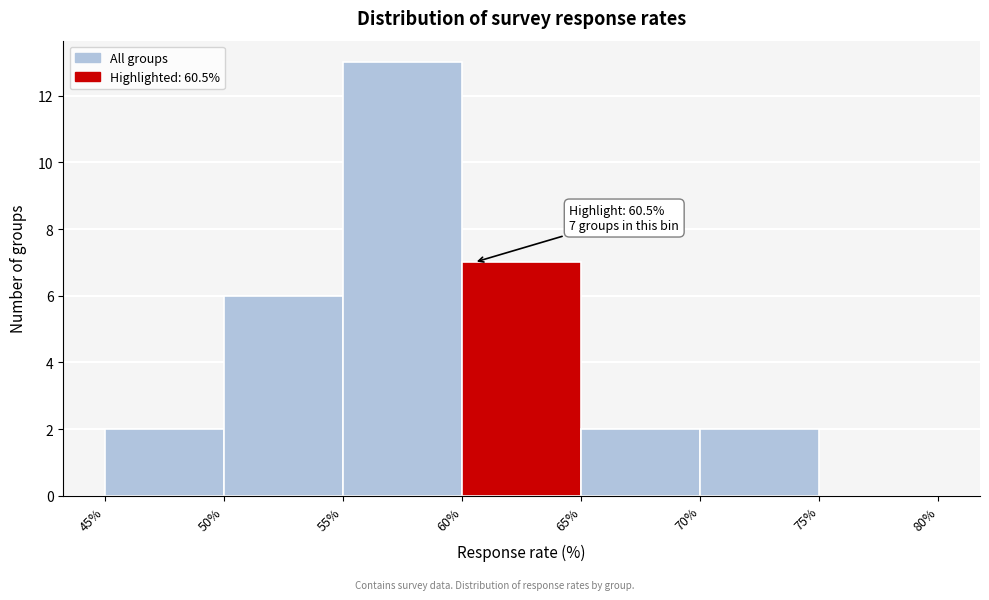

Over which range of the x-axis is the bar tallest?

55% to 60%